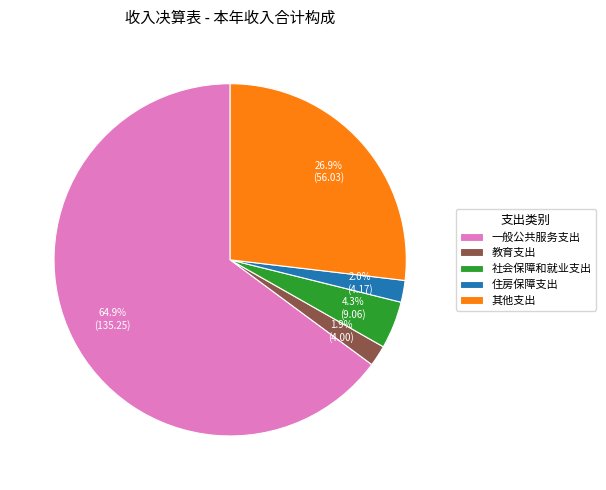

To the nearest percent, what percentage of the pie is 一般公共服务支出?

65%